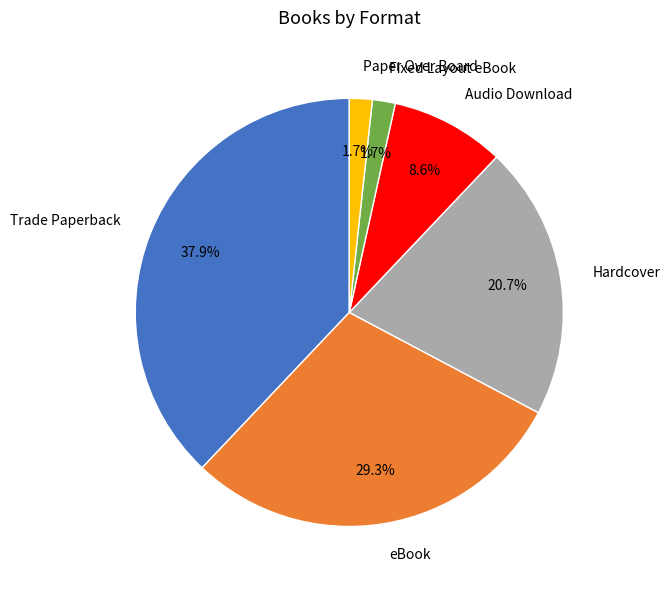

To the nearest percent, what is the average slice percentage?

17%